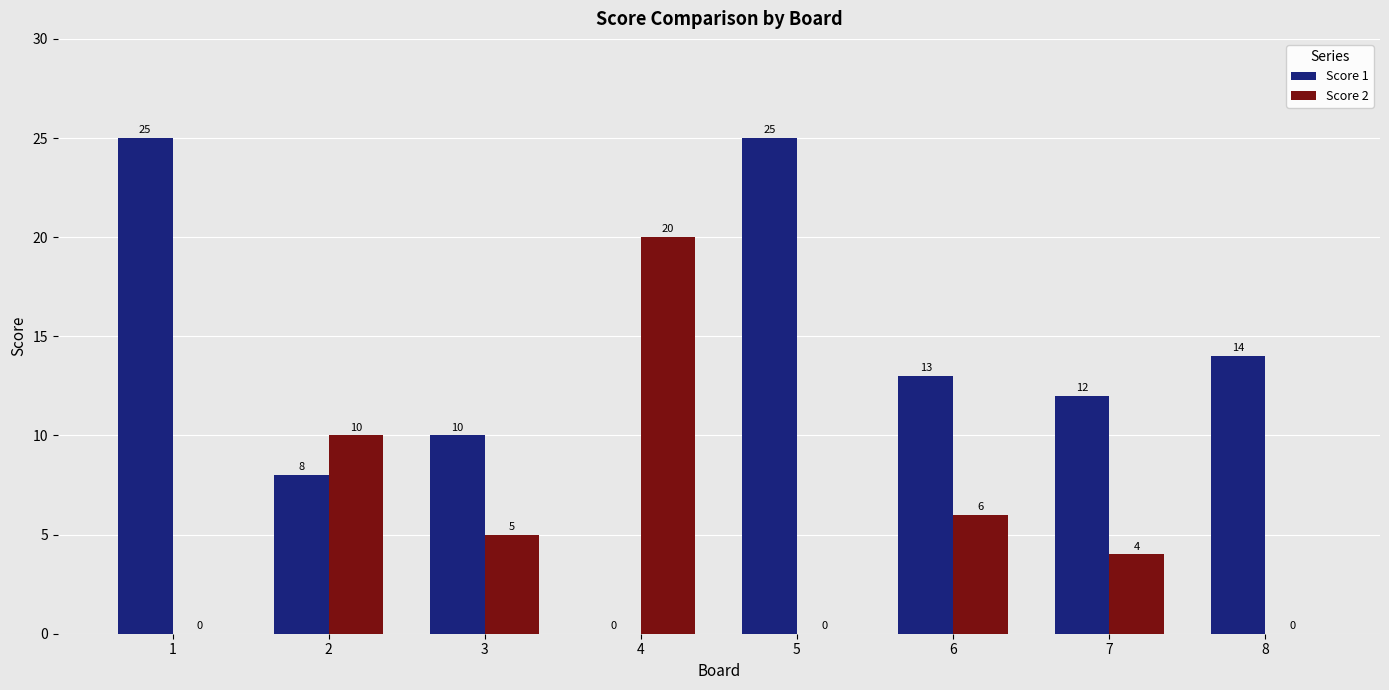

At which label is Score 2 closest to 10?

2